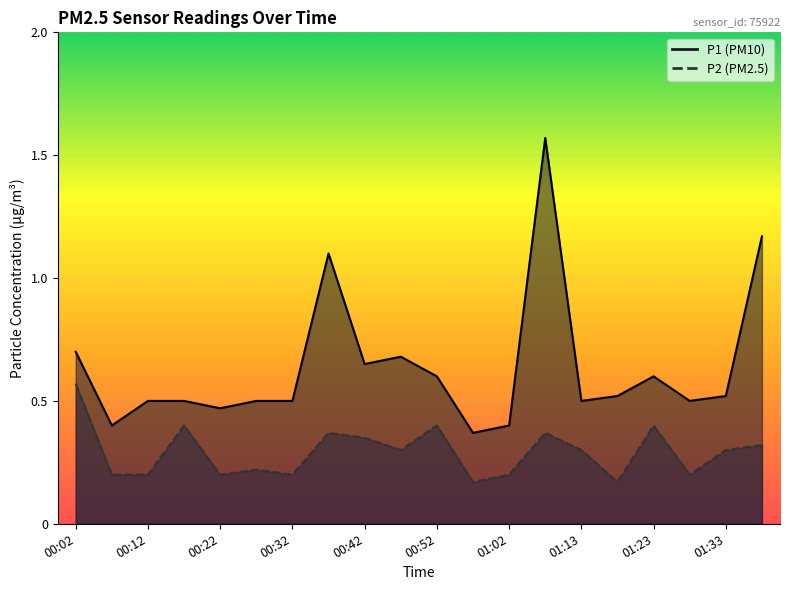

True or false: P1 has a value of 0.5 at 01:28.

True